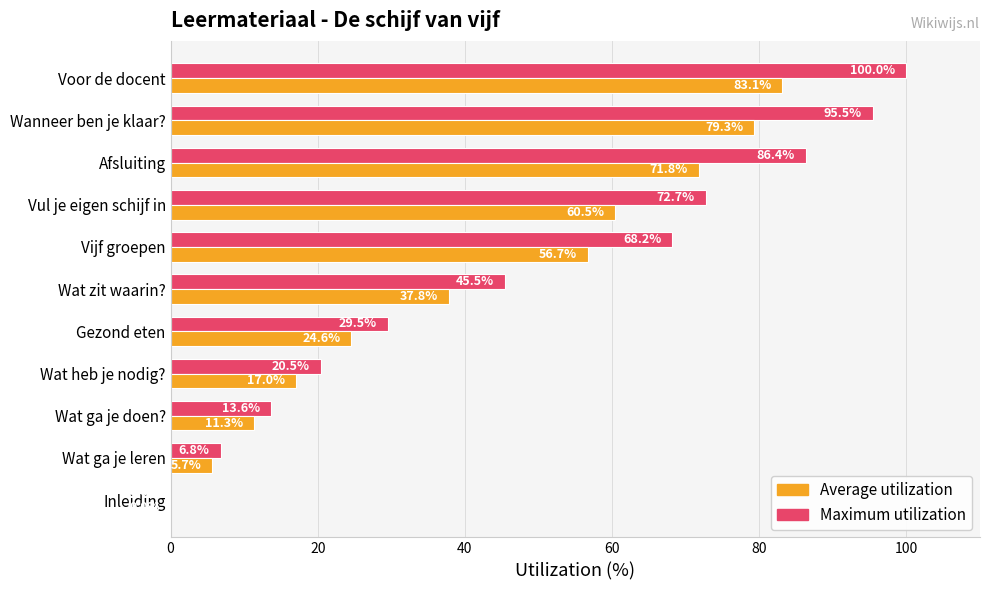

The Maximum utilization series shows 61.6 at Wat zit waarin?. True or false?

False